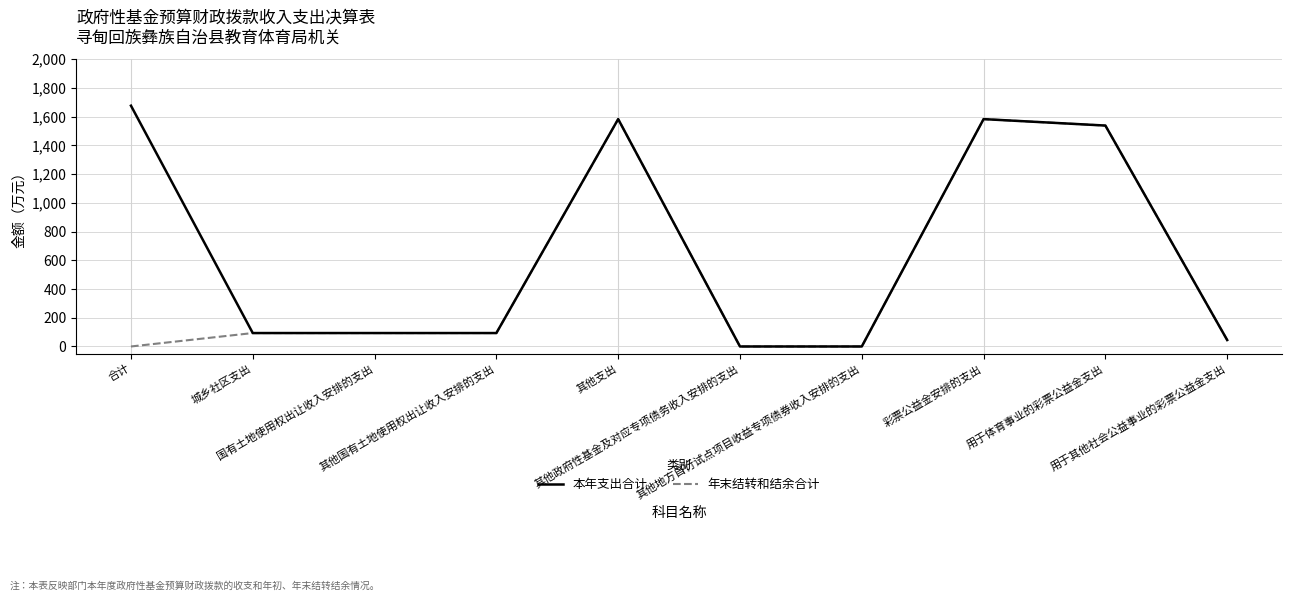

Is it true that 本年支出合计 equals 1060.3 at 用于体育事业的彩票公益金支出?

False